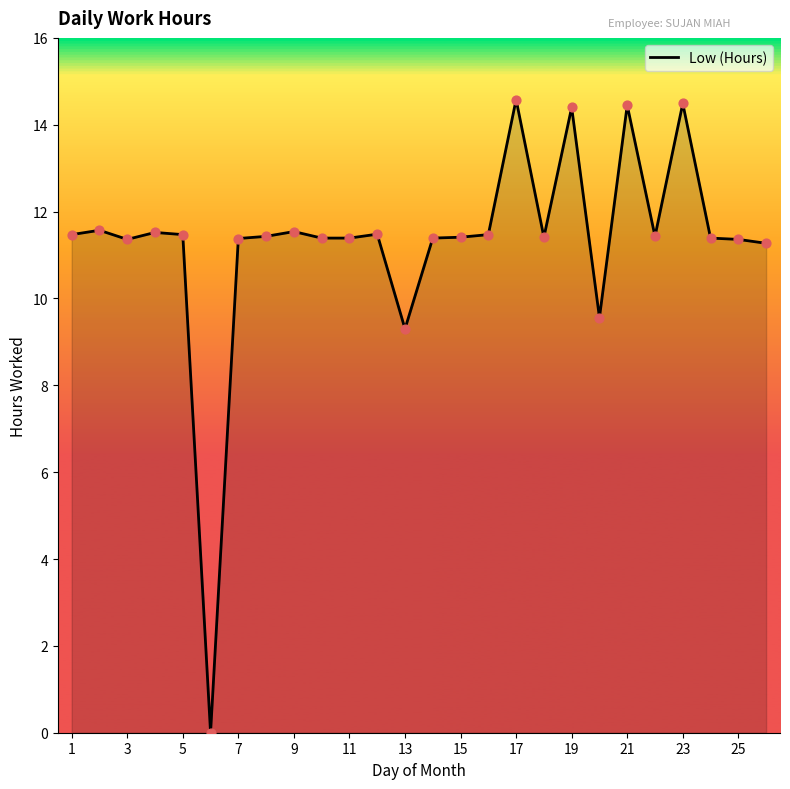

What is the greatest value displayed?

14.6